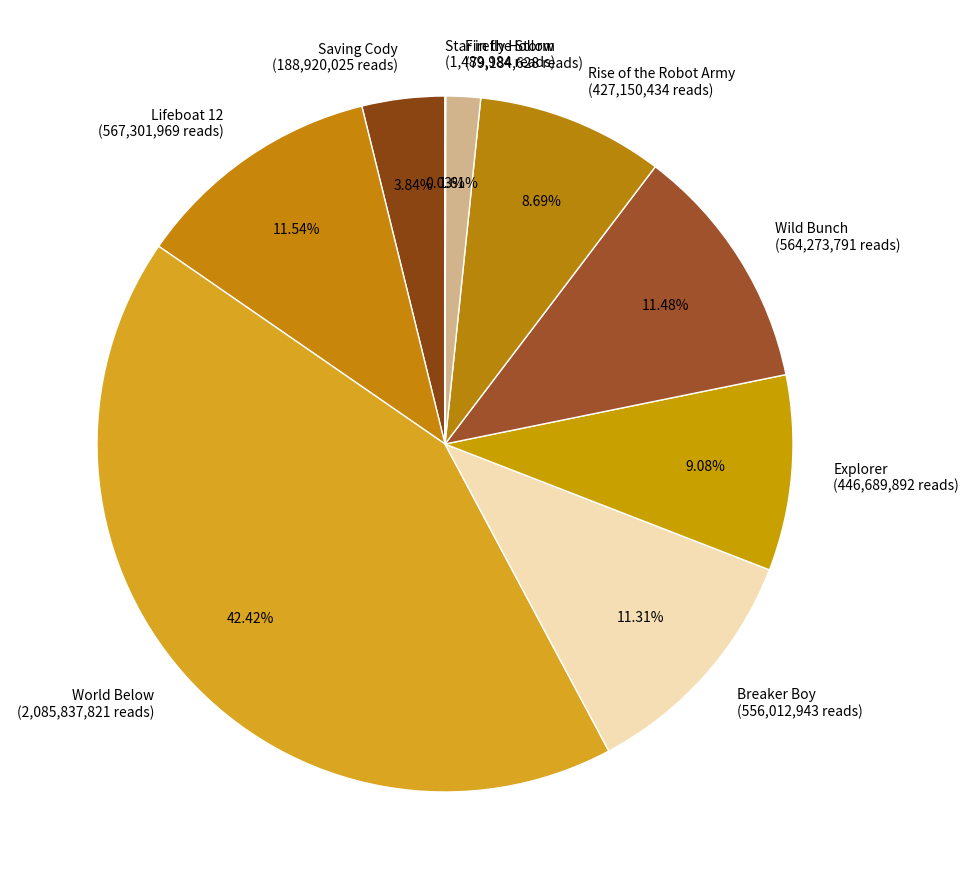

Is there any slice that represents more than half of the pie?

No